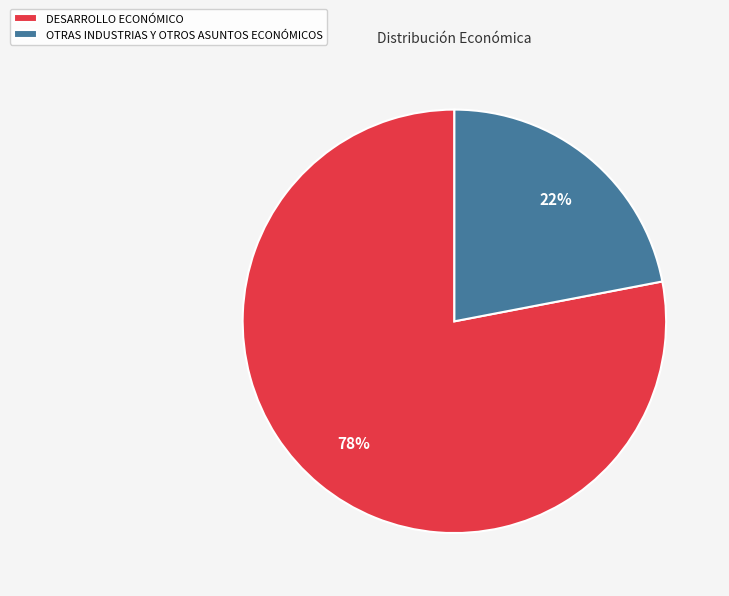

How many slices are in this pie chart?

2